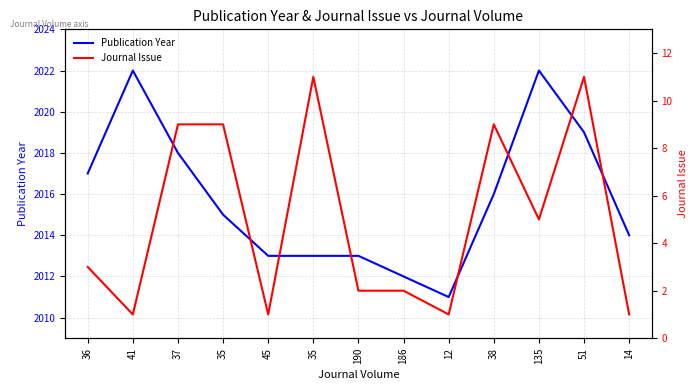

How many lines are shown in the chart?

2